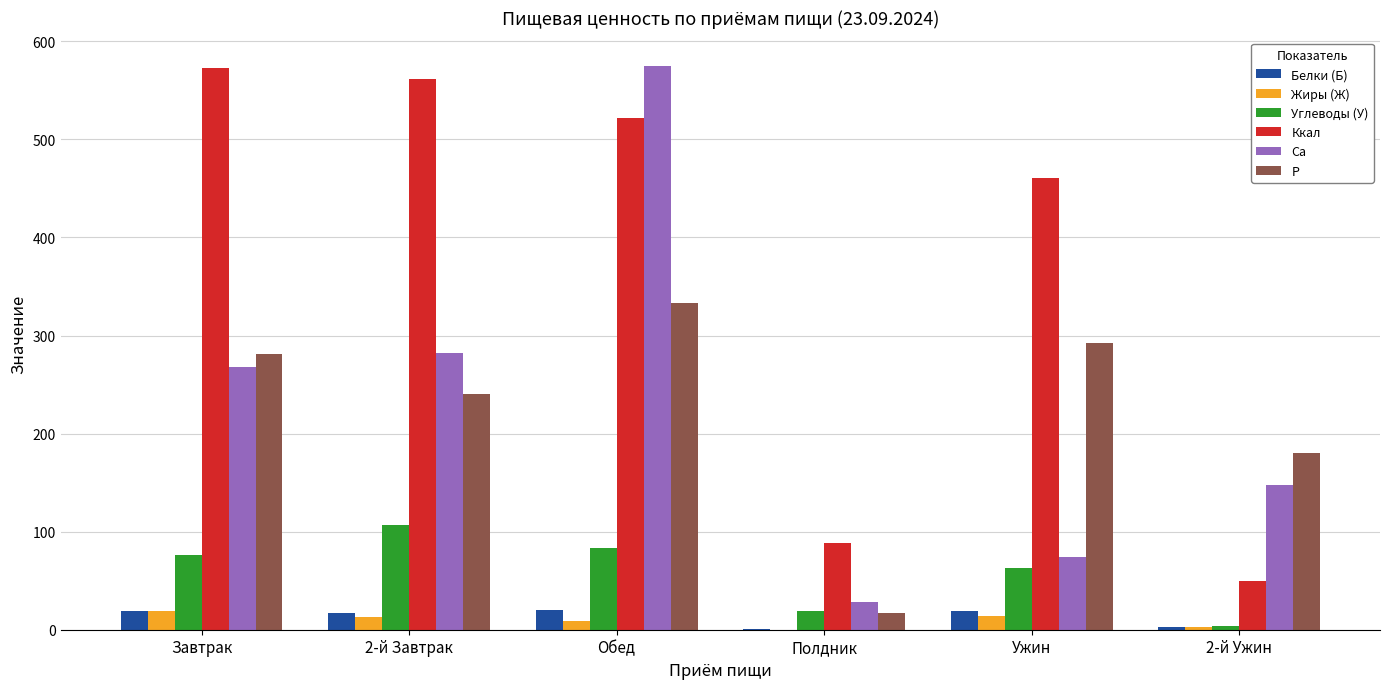

Is it true that Ca equals 268.3 at Завтрак?

True